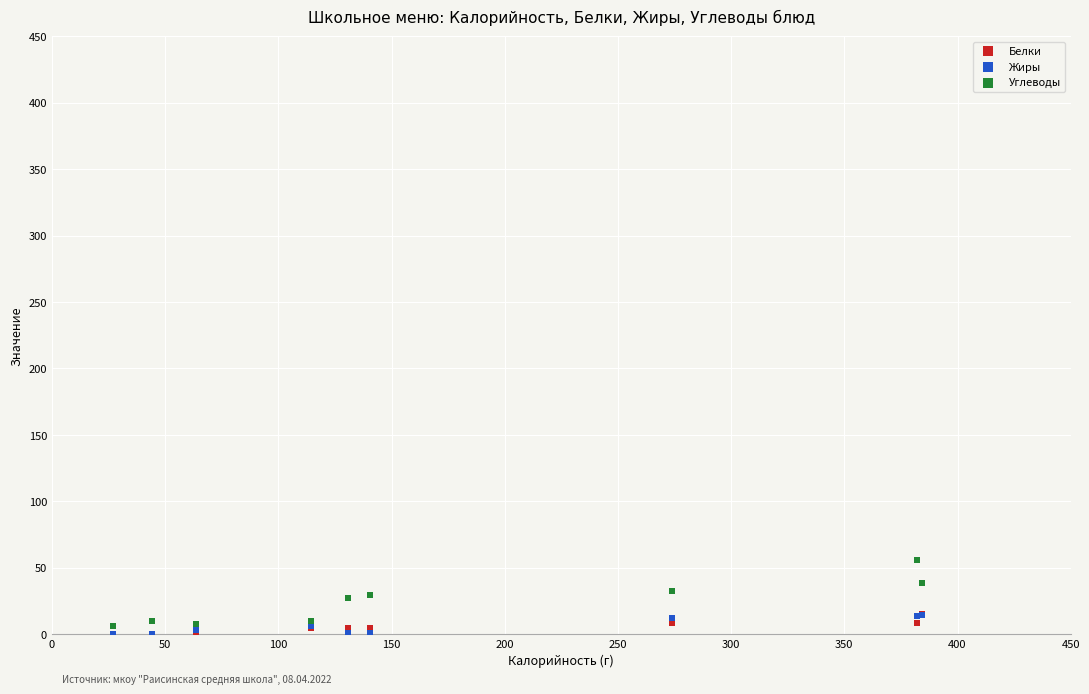

What are all the series names shown in the legend?

Белки, Жиры, Углеводы